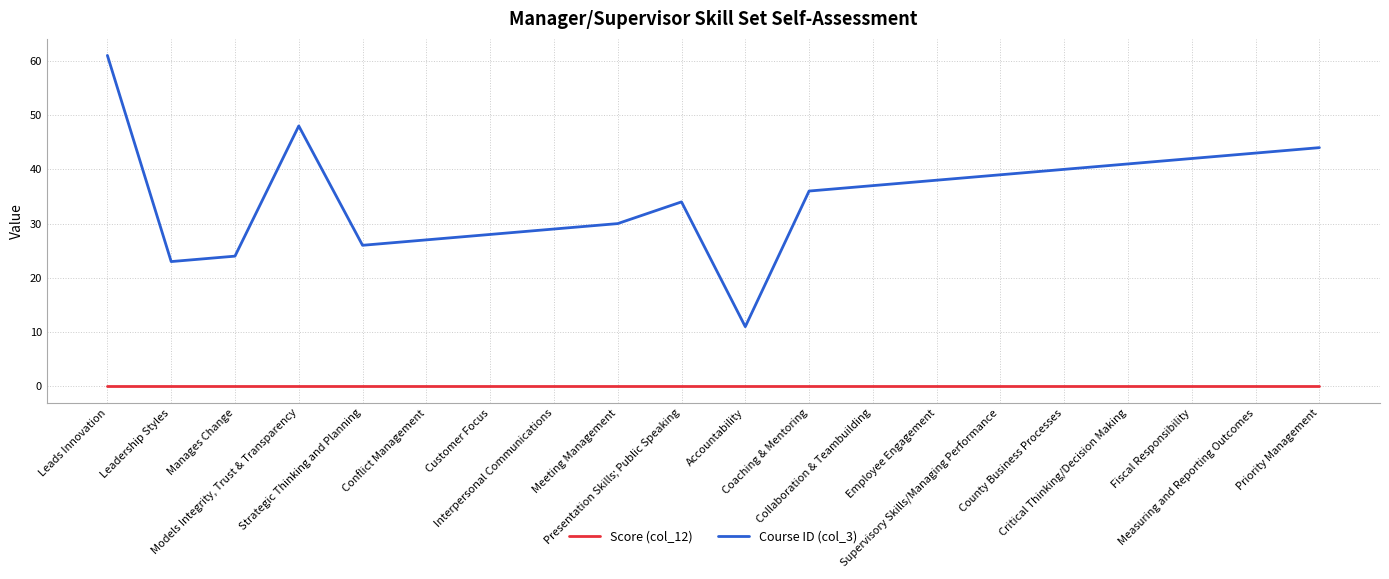

What is the maximum value for Course ID (col_3)?

61